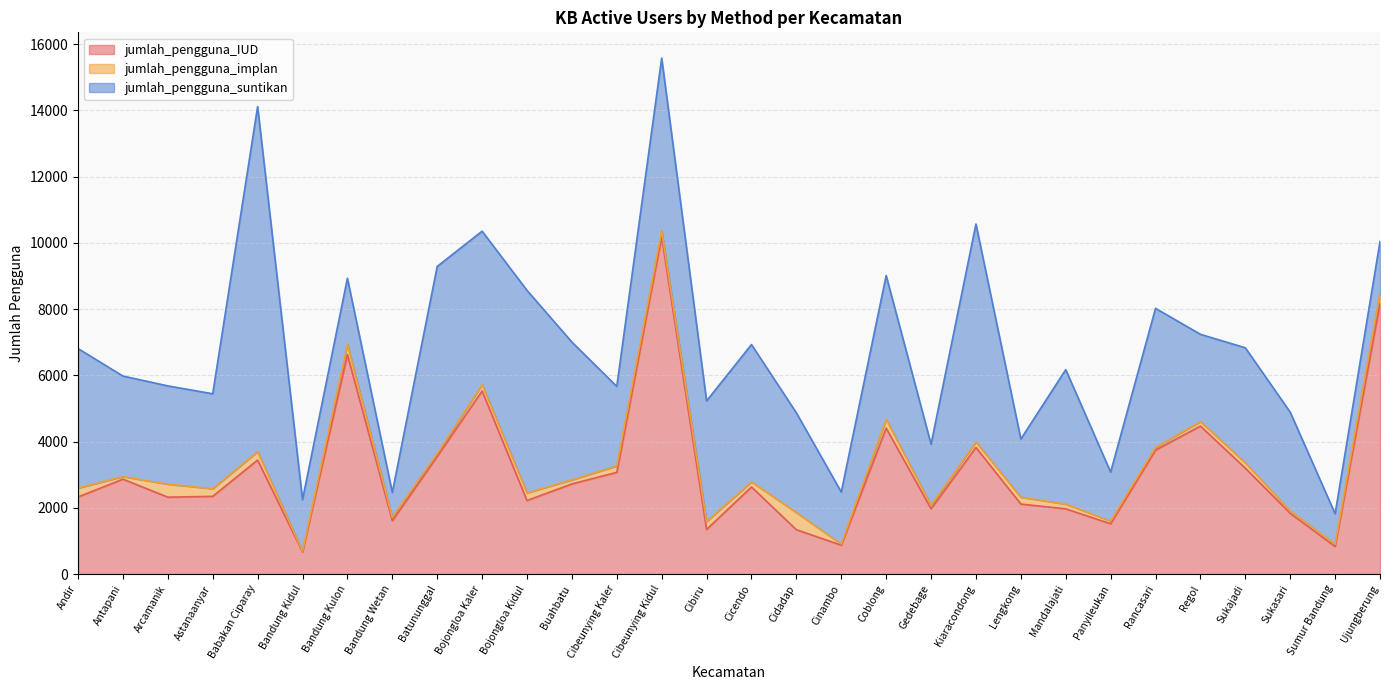

Reading right to left, transcribe all the data shown in this chart.

jumlah_pengguna_IUD: Ujungberung=8171	Sumur Bandung=832	Sukasari=1834	Sukajadi=3197	Regol=4468	Rancasari=3743	Panyileukan=1518	Mandalajati=1969	Lengkong=2114	Kiaracondong=3822	Gedebage=1971	Coblong=4406	Cinambo=872	Cidadap=1339	Cicendo=2630	Cibiru=1347	Cibeunying Kidul=10185	Cibeunying Kaler=3070	Buahbatu=2722	Bojongloa Kidul=2220	Bojongloa Kaler=5528	Batununggal=3551	Bandung Wetan=1612	Bandung Kulon=6625	Bandung Kidul=669	Babakan Ciparay=3442	Astanaanyar=2346	Arcamanik=2321	Antapani=2865	Andir=2327
jumlah_pengguna_implan: Ujungberung=324	Sumur Bandung=69	Sukasari=70	Sukajadi=162	Regol=135	Rancasari=80	Panyileukan=81	Mandalajati=143	Lengkong=206	Kiaracondong=165	Gedebage=106	Coblong=267	Cinambo=34	Cidadap=517	Cicendo=156	Cibiru=241	Cibeunying Kidul=179	Cibeunying Kaler=196	Buahbatu=123	Bojongloa Kidul=231	Bojongloa Kaler=192	Batununggal=86	Bandung Wetan=102	Bandung Kulon=308	Bandung Kidul=23	Babakan Ciparay=254	Astanaanyar=233	Arcamanik=393	Antapani=79	Andir=269
jumlah_pengguna_suntikan: Ujungberung=1546	Sumur Bandung=920	Sukasari=2983	Sukajadi=3472	Regol=2635	Rancasari=4199	Panyileukan=1479	Mandalajati=4060	Lengkong=1757	Kiaracondong=6581	Gedebage=1843	Coblong=4340	Cinambo=1571	Cidadap=3012	Cicendo=4143	Cibiru=3640	Cibeunying Kidul=5212	Cibeunying Kaler=2400	Buahbatu=4159	Bojongloa Kidul=6114	Bojongloa Kaler=4632	Batununggal=5650	Bandung Wetan=750	Bandung Kulon=1997	Bandung Kidul=1553	Babakan Ciparay=10416	Astanaanyar=2864	Arcamanik=2967	Antapani=3034	Andir=4212